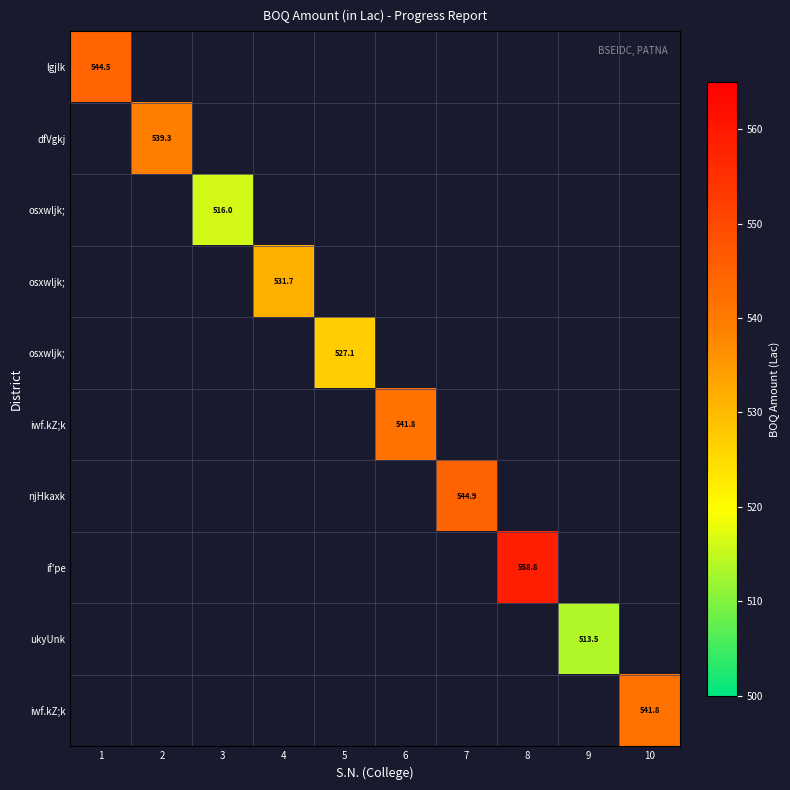

At which category is the sum across all series the highest?

8